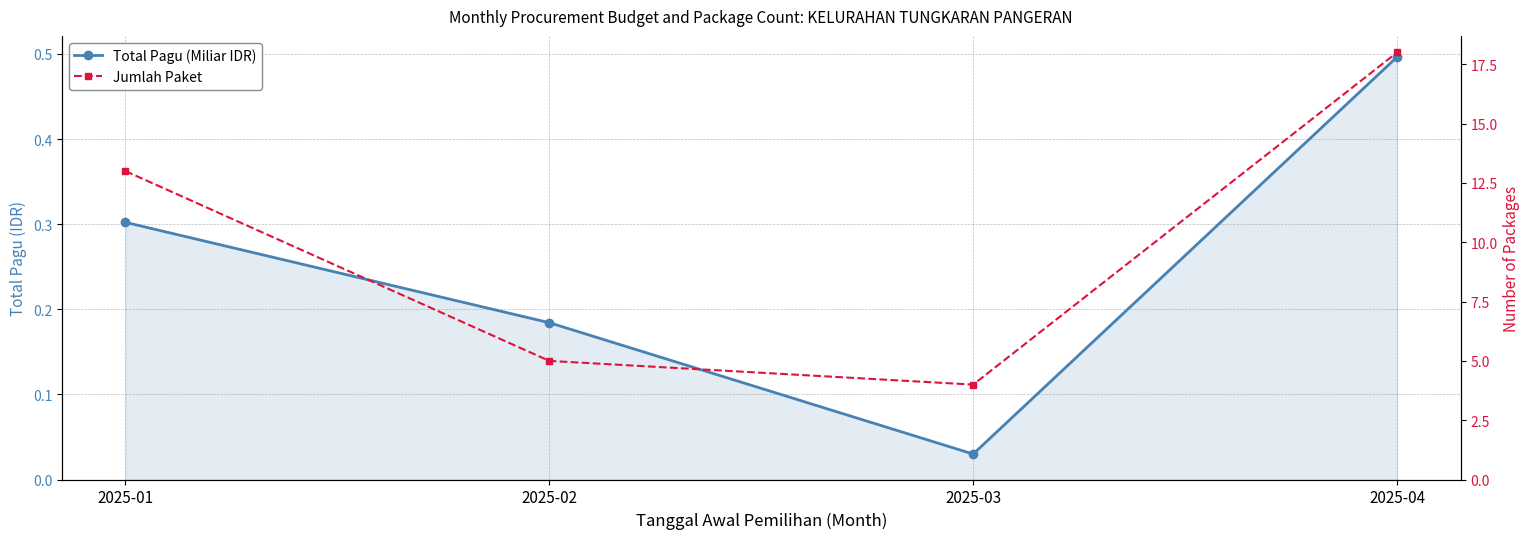

Which series has the largest total across all categories?

Jumlah Paket